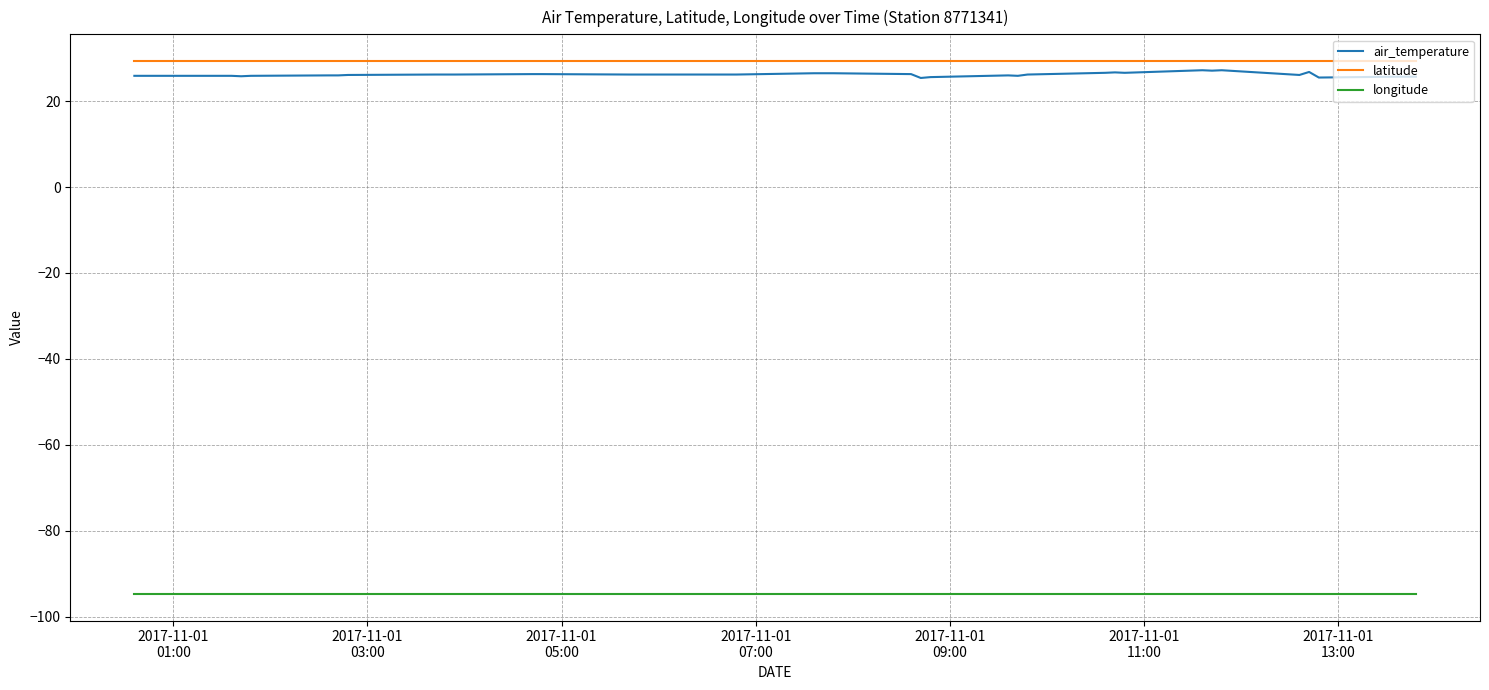

What is the minimum value for air_temperature?

25.4